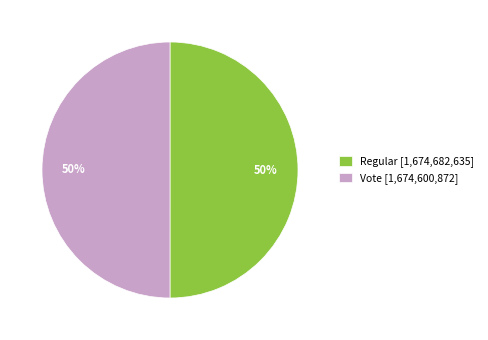

The Regular slice represents 44% of the pie. True or false?

False